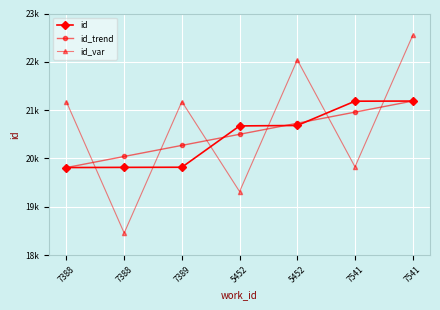

Is this an area chart (filled region under the line)?

No